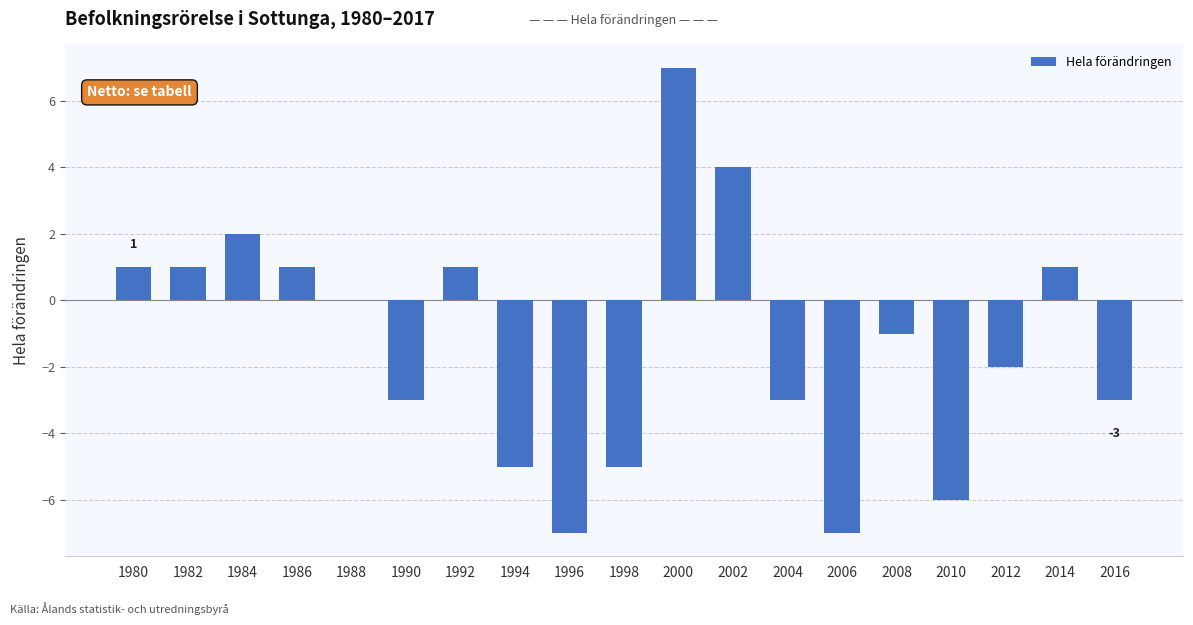

How many values exceed -1?

9